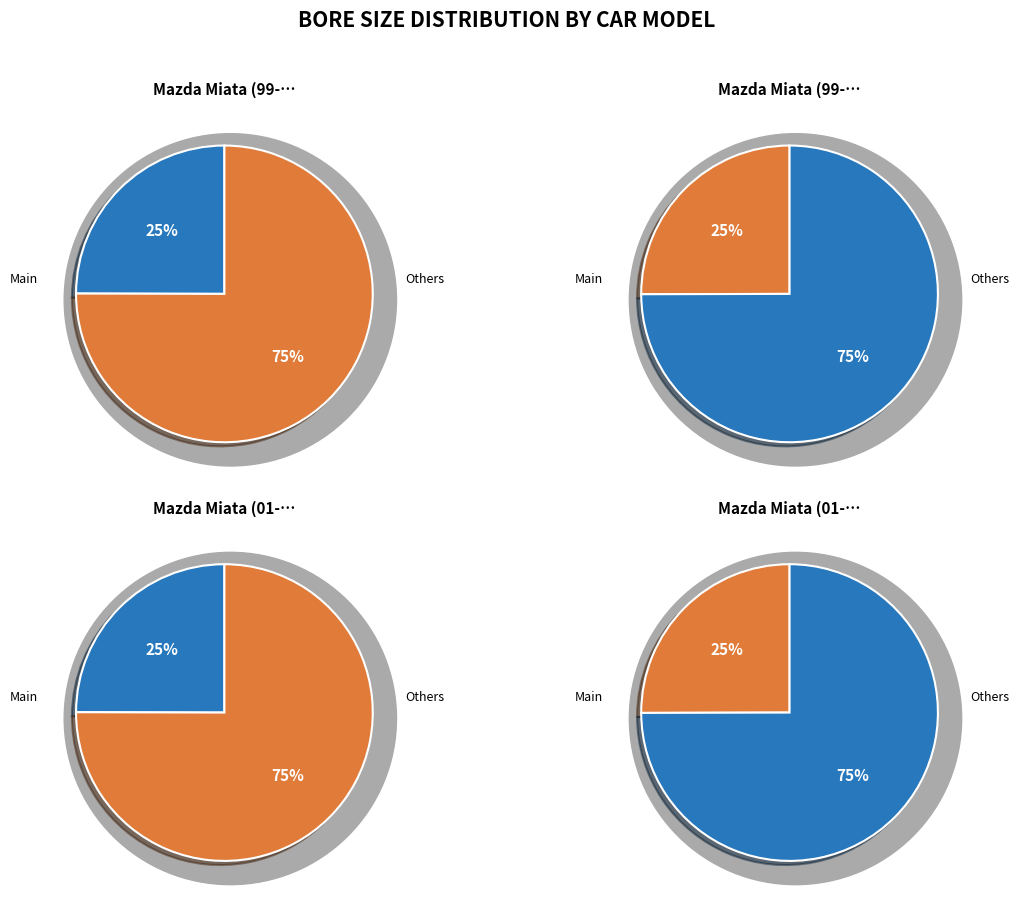

The Mazda Miata (99-00) Std. Bore slice represents 31% of the pie. True or false?

False